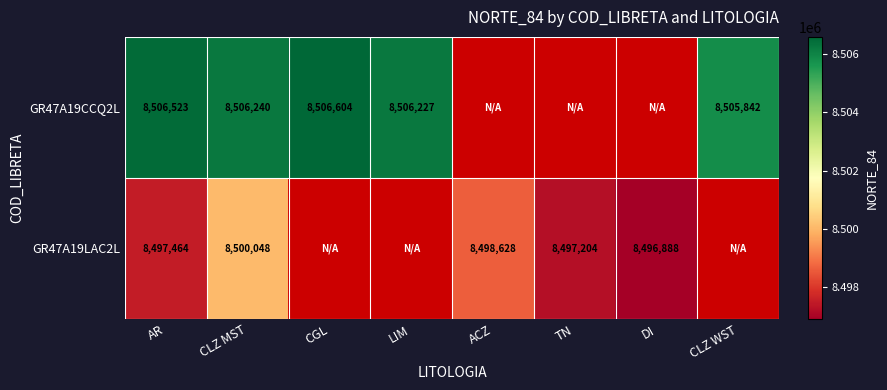

Is it true that GR47A19CCQ2L equals 8506523 at AR?

True